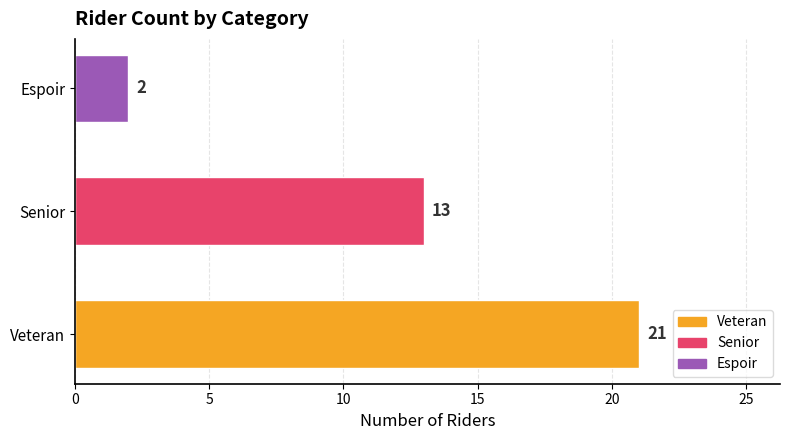

Reading top to bottom, list all the values displayed in this chart.

Espoir=2	Senior=13	Veteran=21